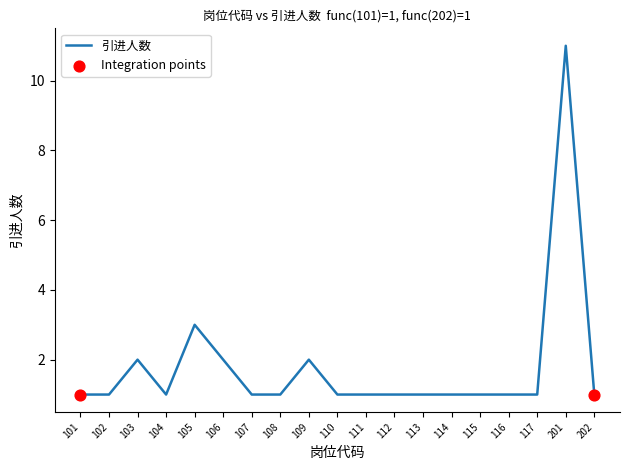

Approximately how many times larger is the value at 106 compared to 105?

0.7